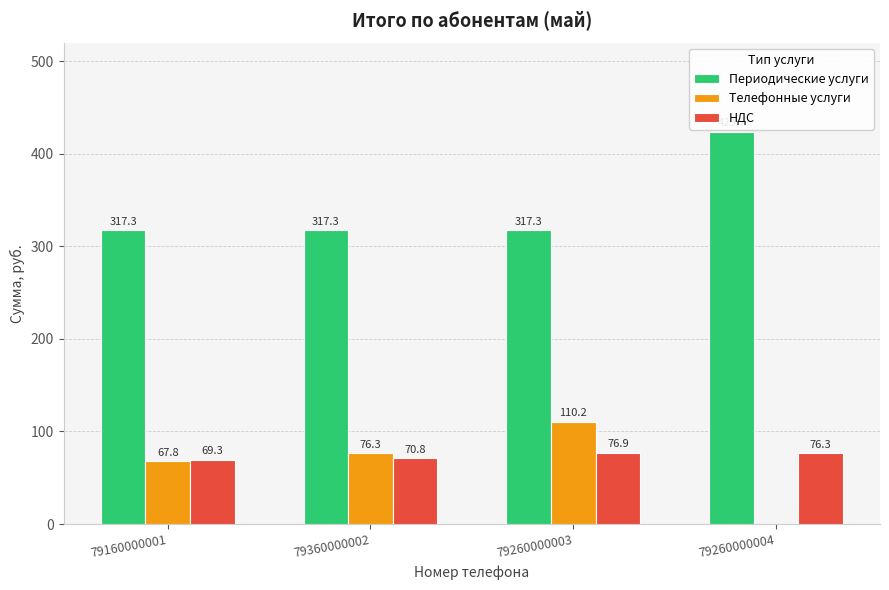

At which label does НДС reach its peak?

79260000003